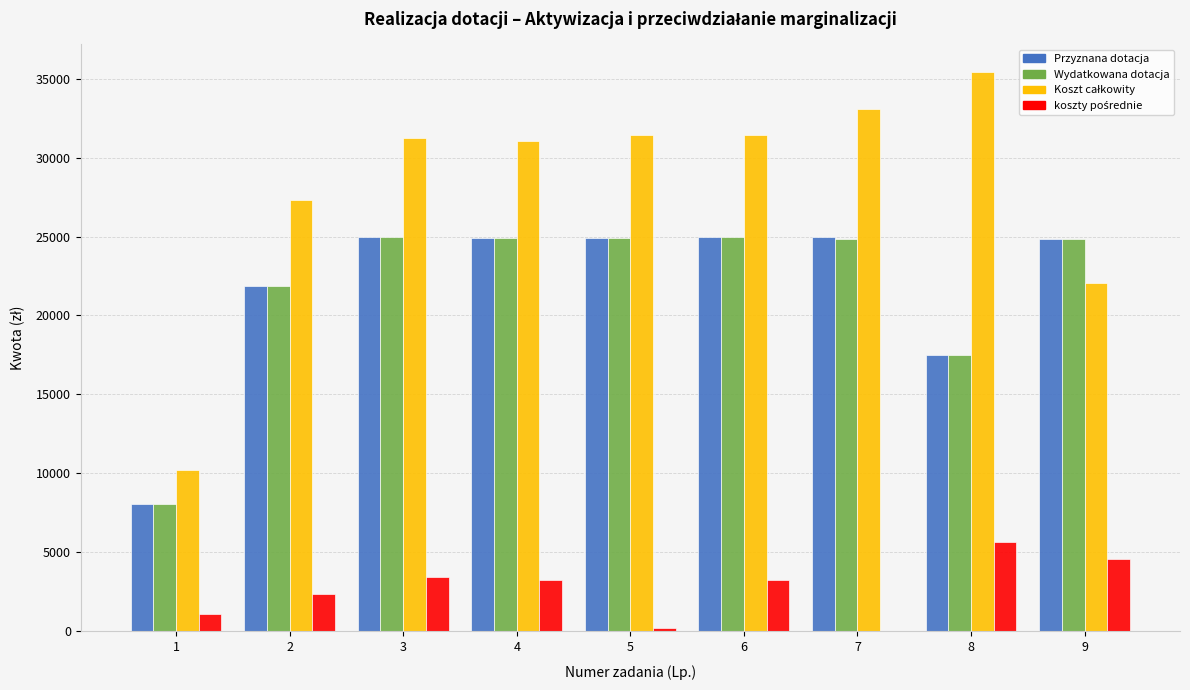

What is the sum of the Wydatkowana dotacja values at 8 and 3?

42490.0